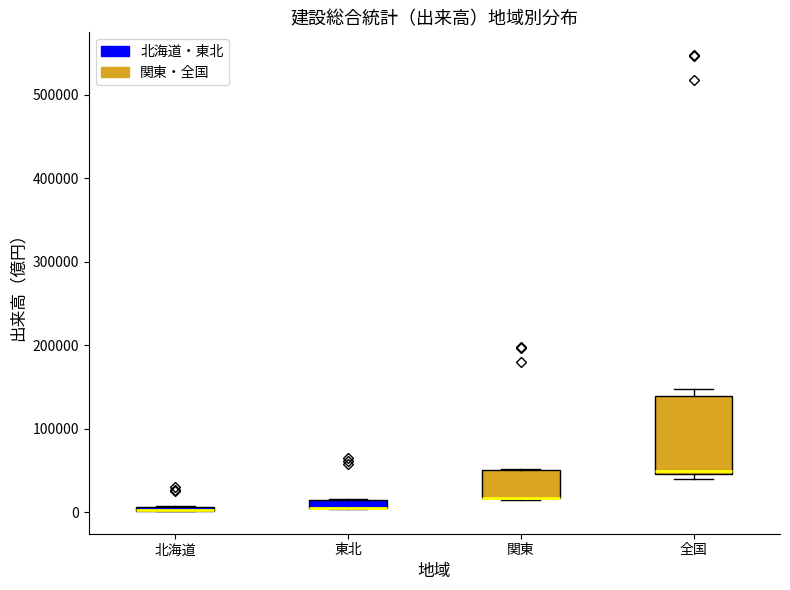

Where is the upper edge of the box for 全国 on the y-axis? The values are not printed on the chart, so give them approximately, as read against the axis.

140000